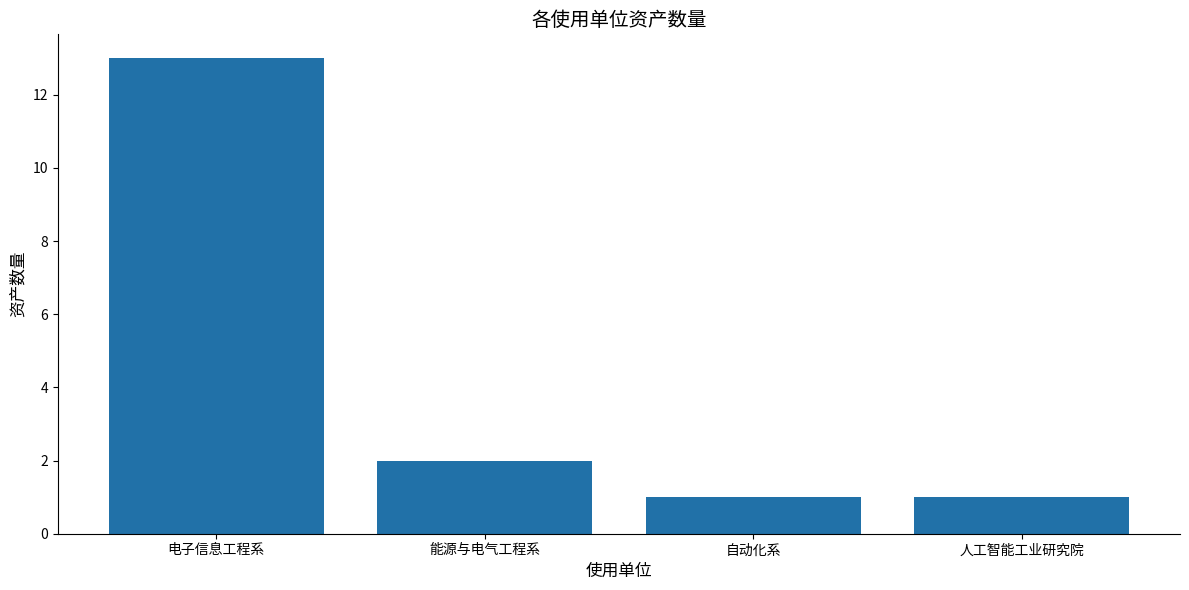

What is the average value?

4